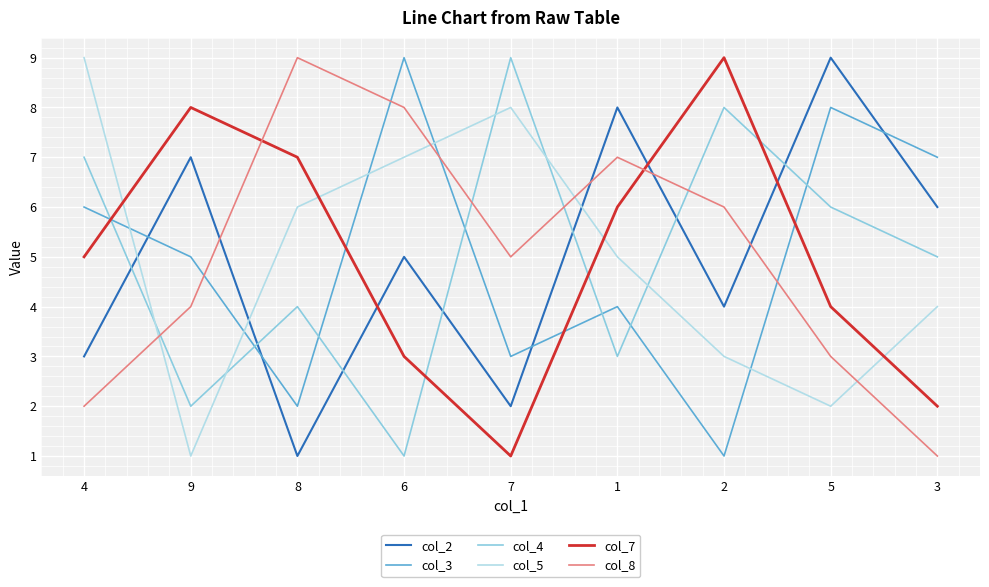

Which series changed the most between 8 and 7?

col_7